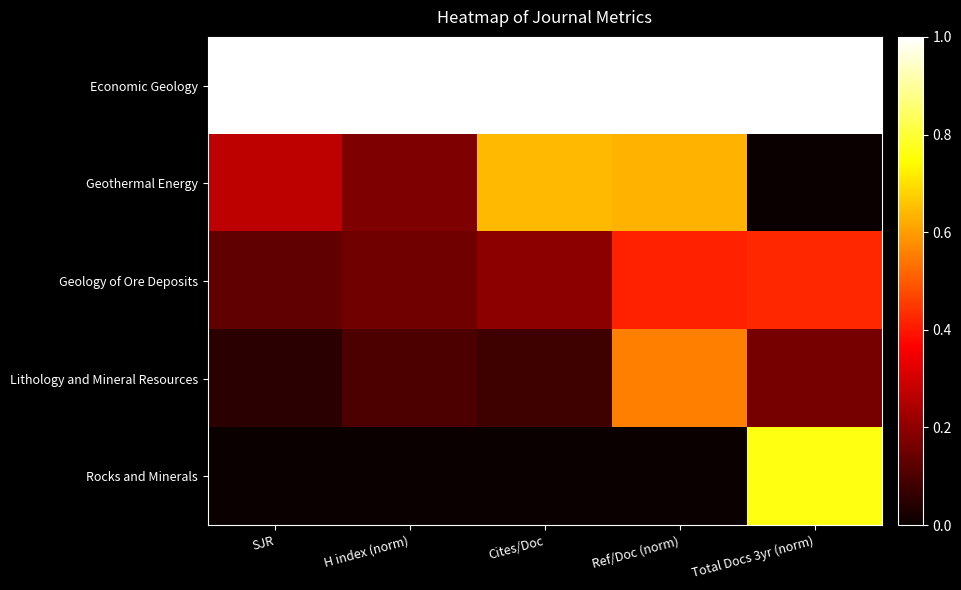

Rank the series by their maximum value, from lowest to highest.

Geology of Ore Deposits, Lithology and Mineral Resources, Geothermal Energy, Rocks and Minerals, Economic Geology